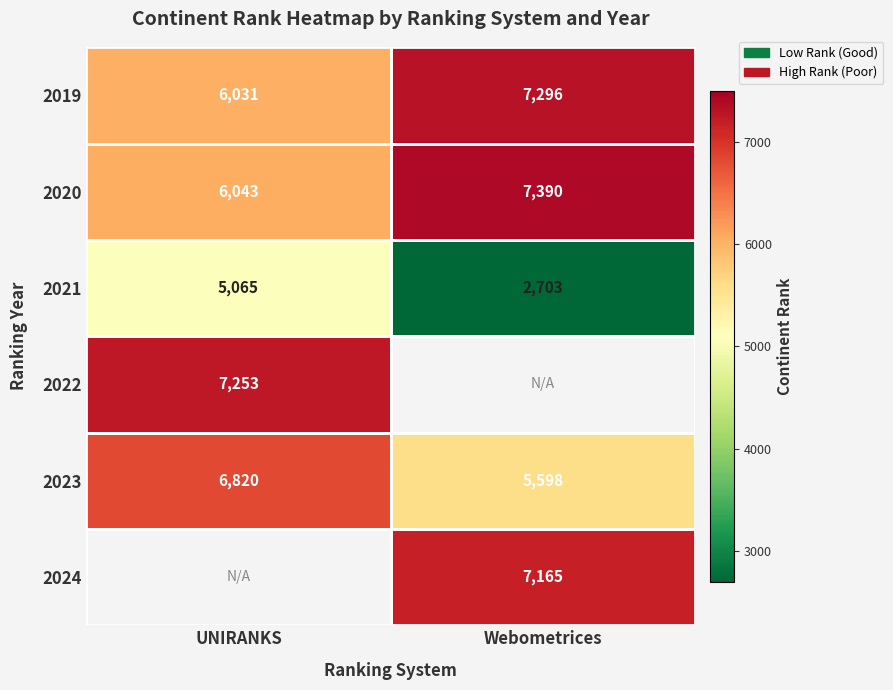

What value does the 2019 series have at Webometrices?

7296